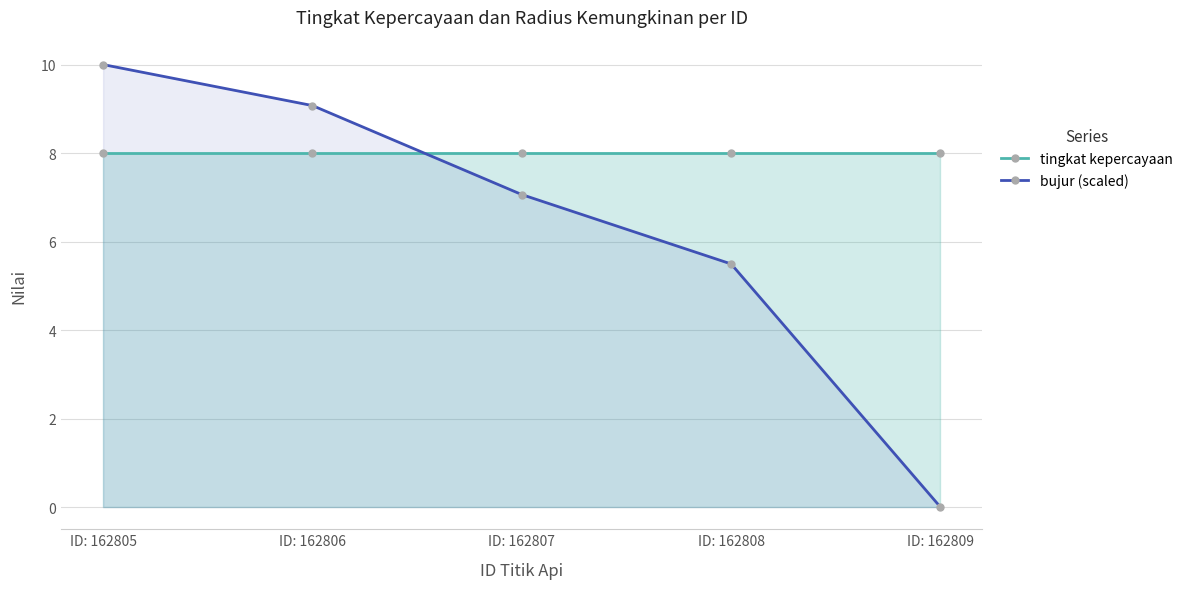

Where is tingkat kepercayaan nearest to the value 8?

ID: 162805